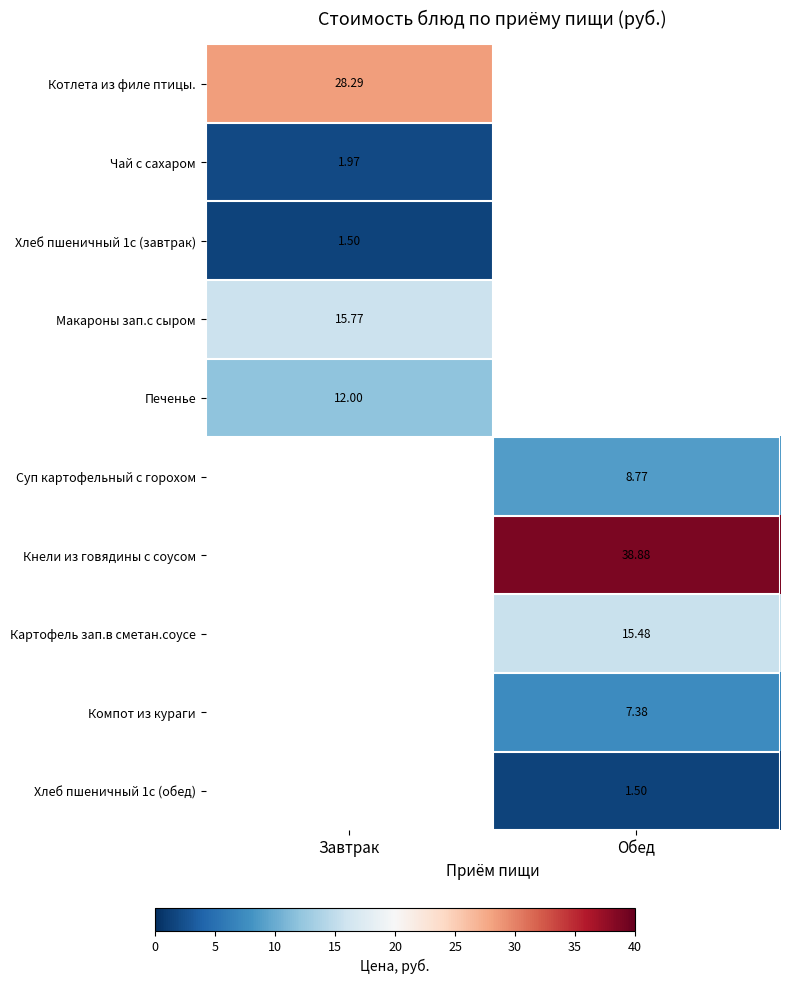

At how many categories does at least one series exceed 36?

1